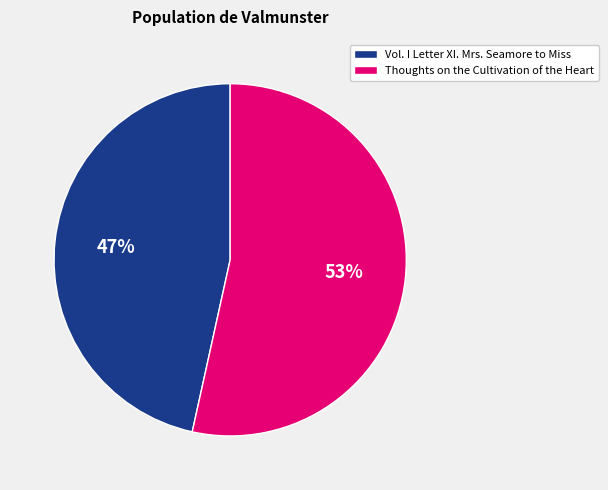

What is the largest slice in the pie chart?

Thoughts on the Cultivation of the Heart